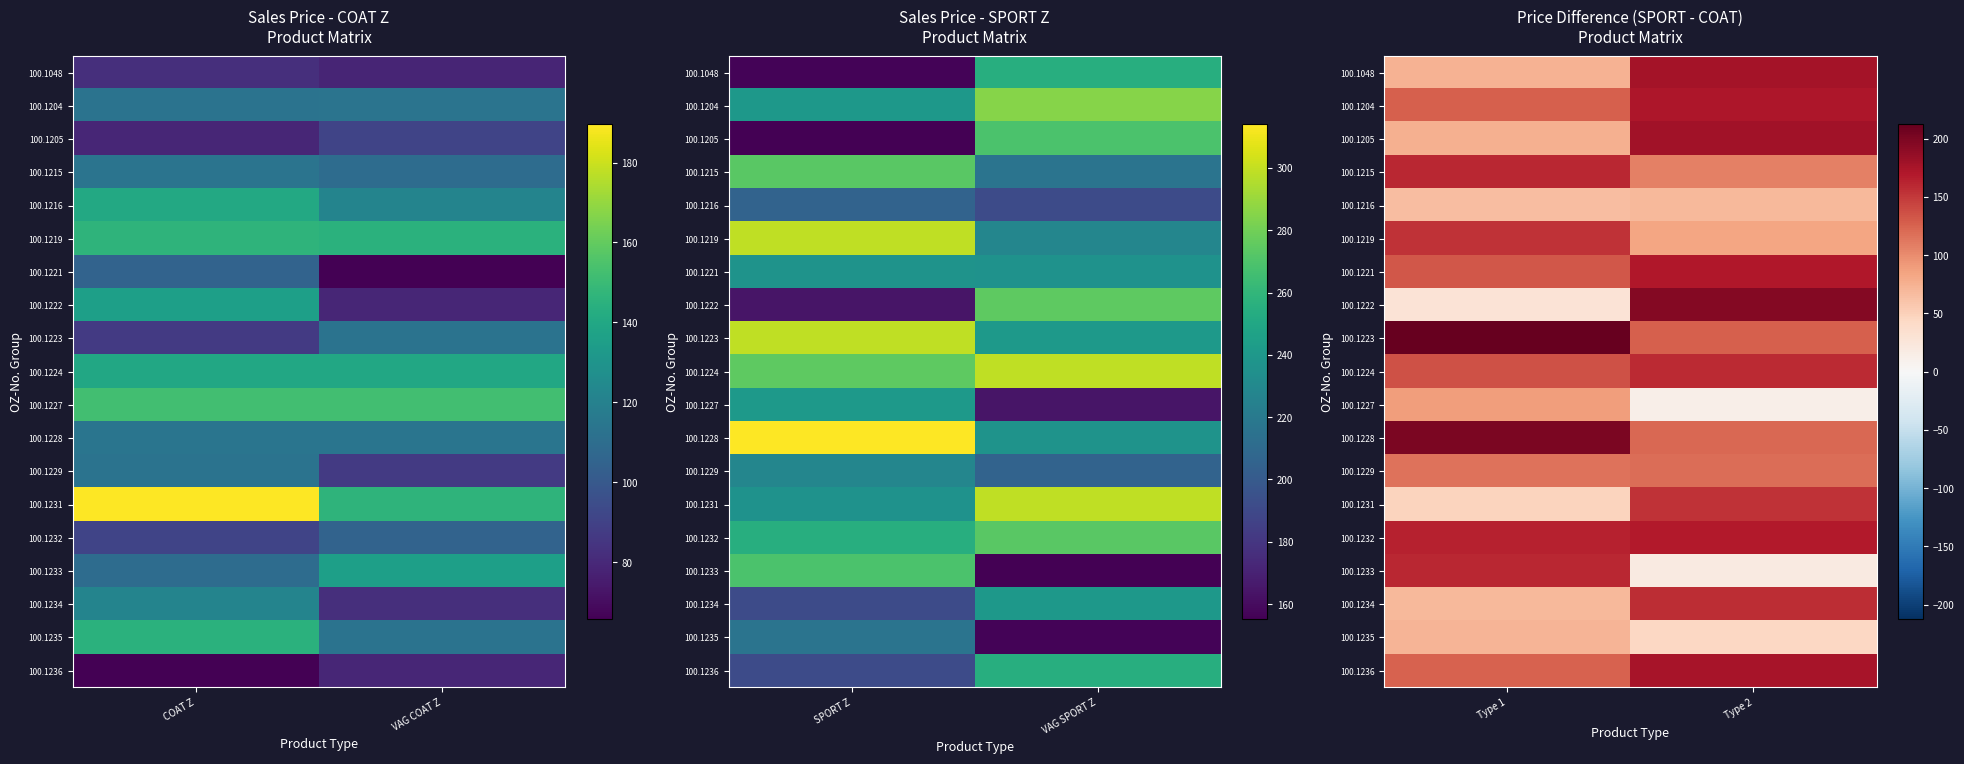

What is the difference between the maximum and minimum values in the 100.1222 series?

167.4